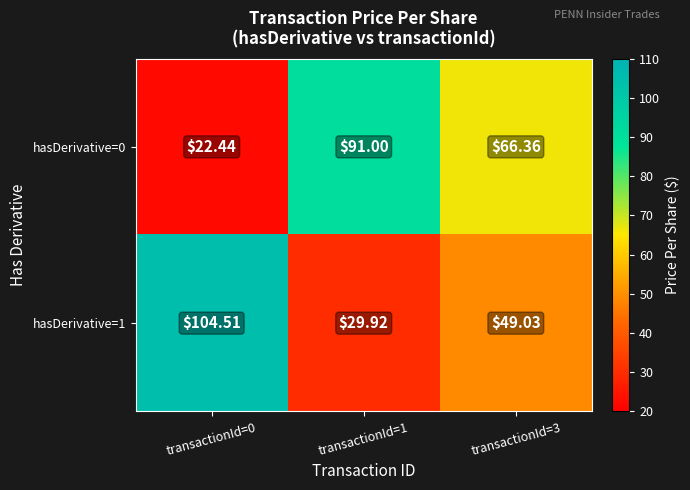

Is the value of hasDerivative=1 at transactionId=1 greater than the value of hasDerivative=0 at transactionId=1?

No